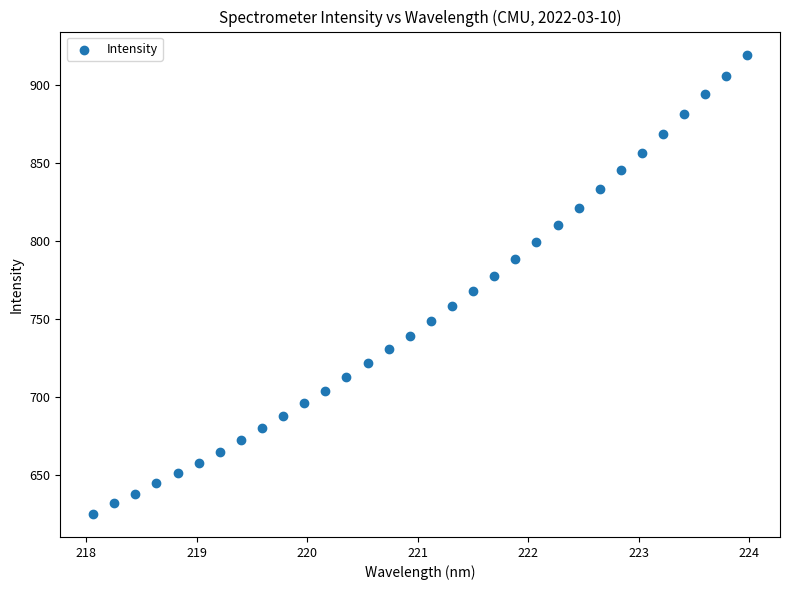

What is the range of Y values (max minus min)?

294.7